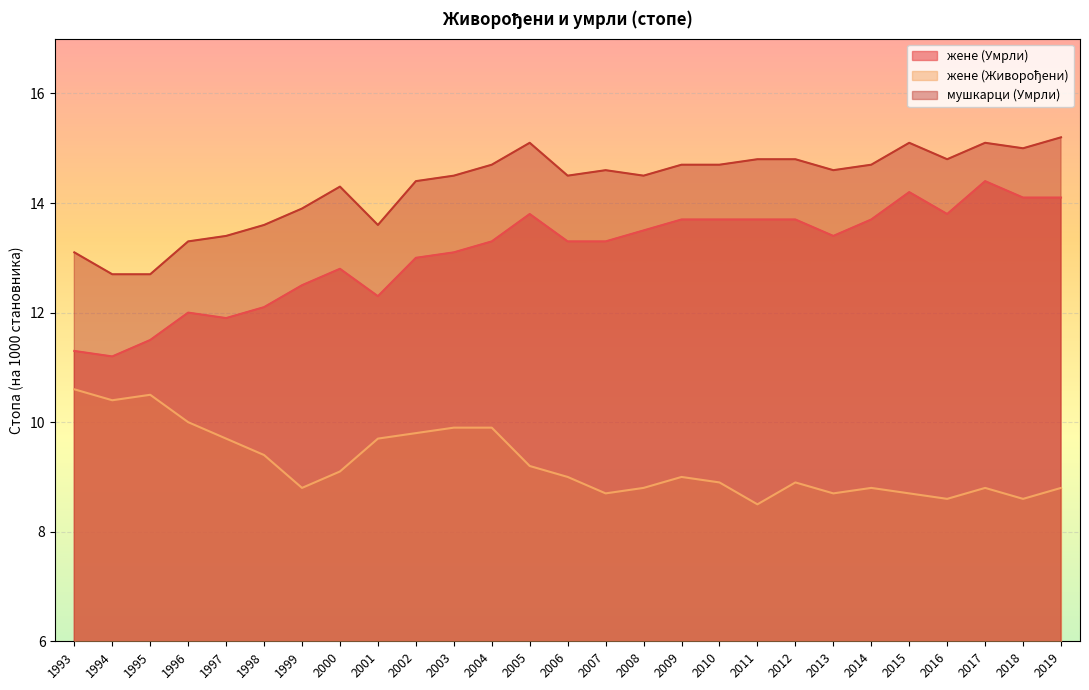

What is the difference between the maximum and minimum values in the жене (Умрли) series?

3.2